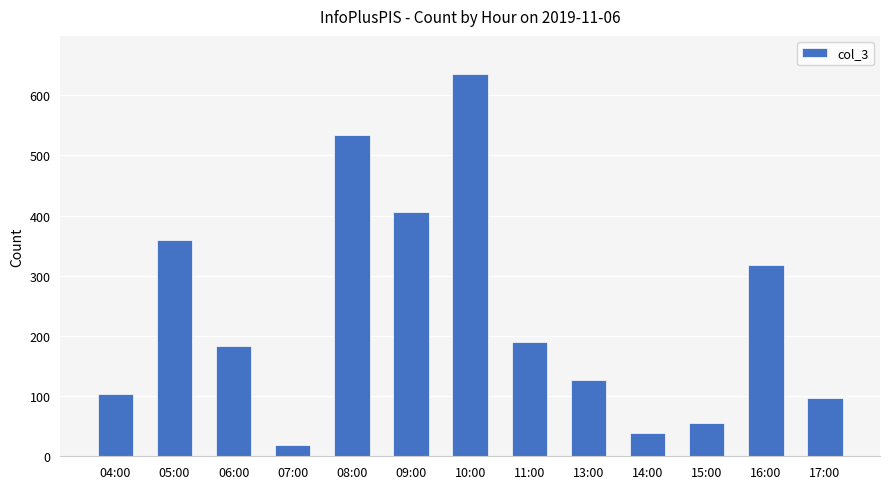

How many data points are less than 184?

6